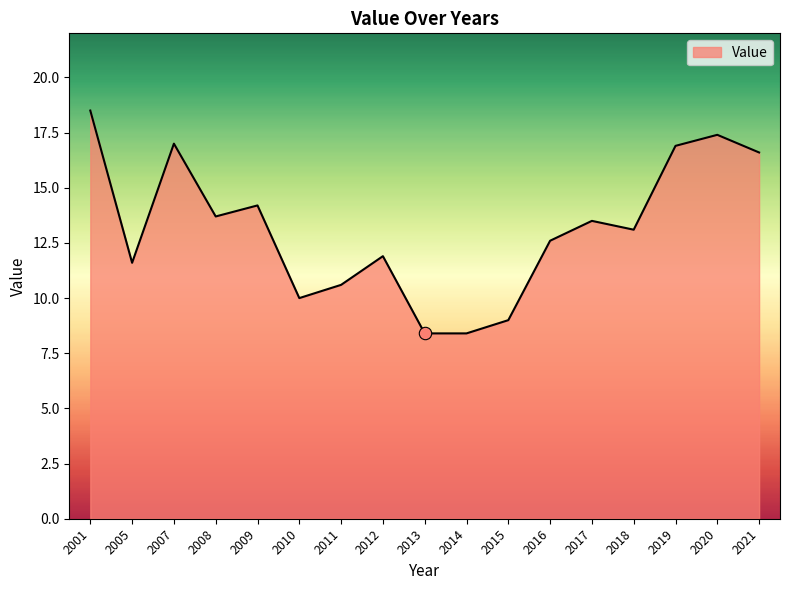

What is the ratio of the value at 2011 to the value at 2016?

0.8